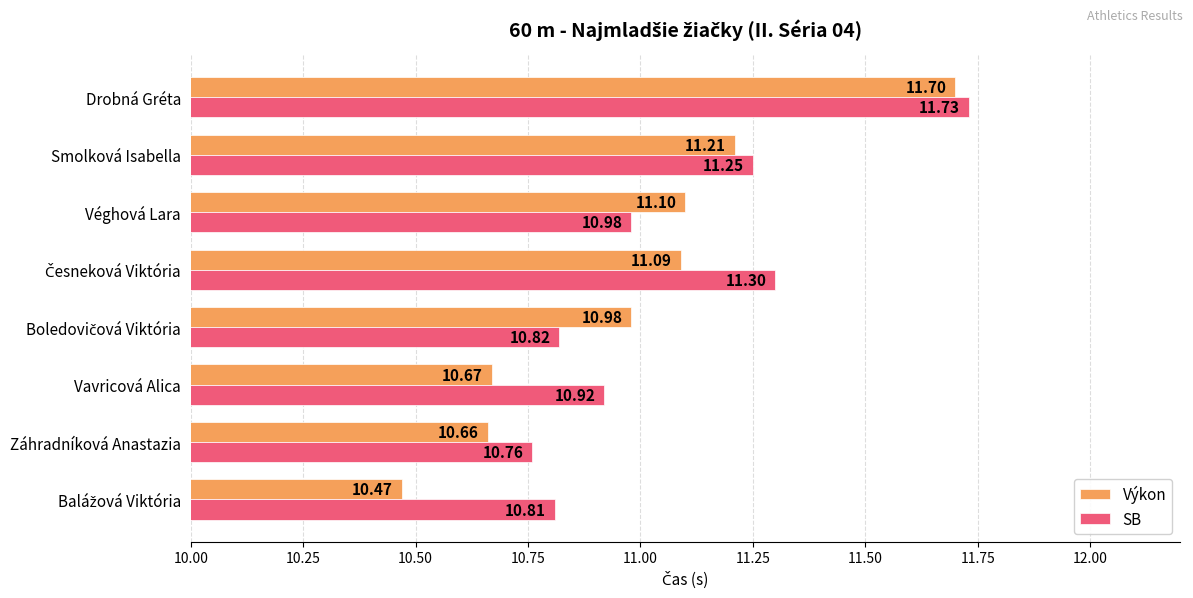

At which label is SB closest to 11?

Véghová Lara